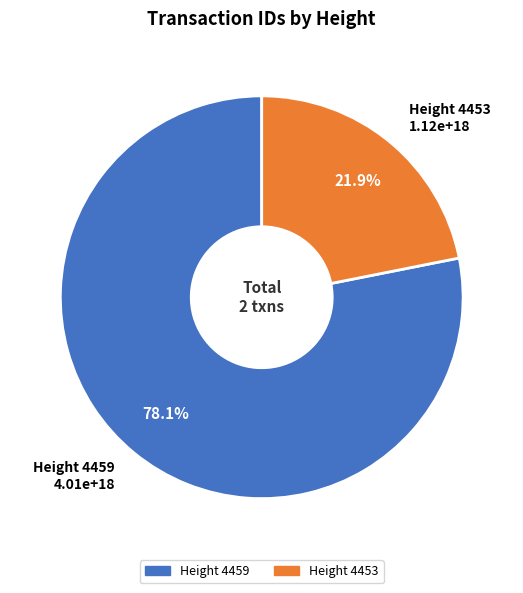

Which category has the smallest portion of the pie?

Height 4453 1.12e+18